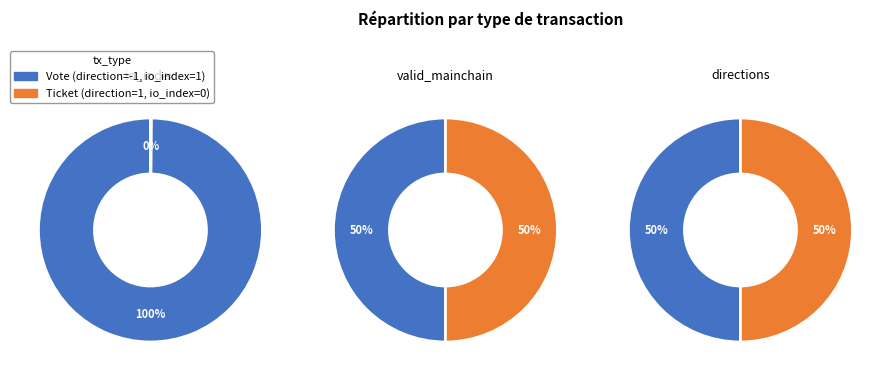

To the nearest percent, what is the difference between the Vote and Ticket slice percentages?

100%